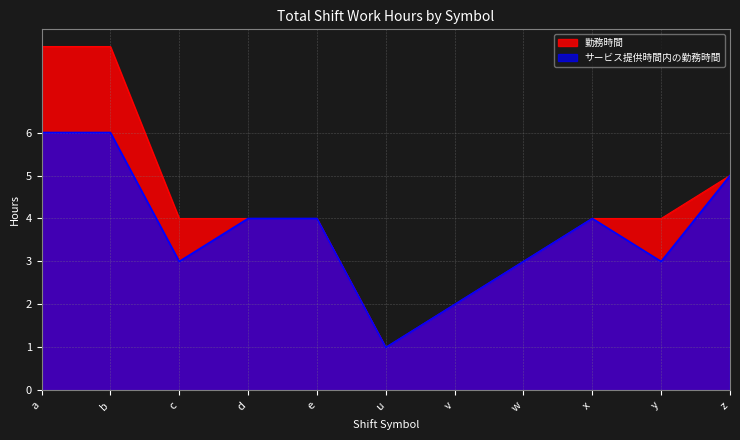

Which category has the highest value in the 勤務時間 series?

a